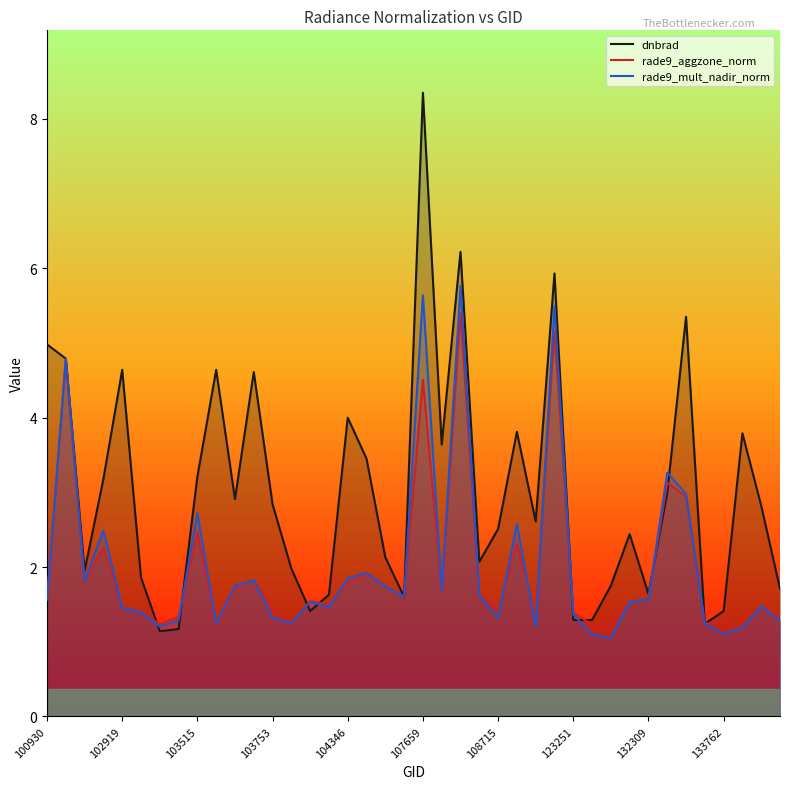

Does the chart have visible grid lines?

No